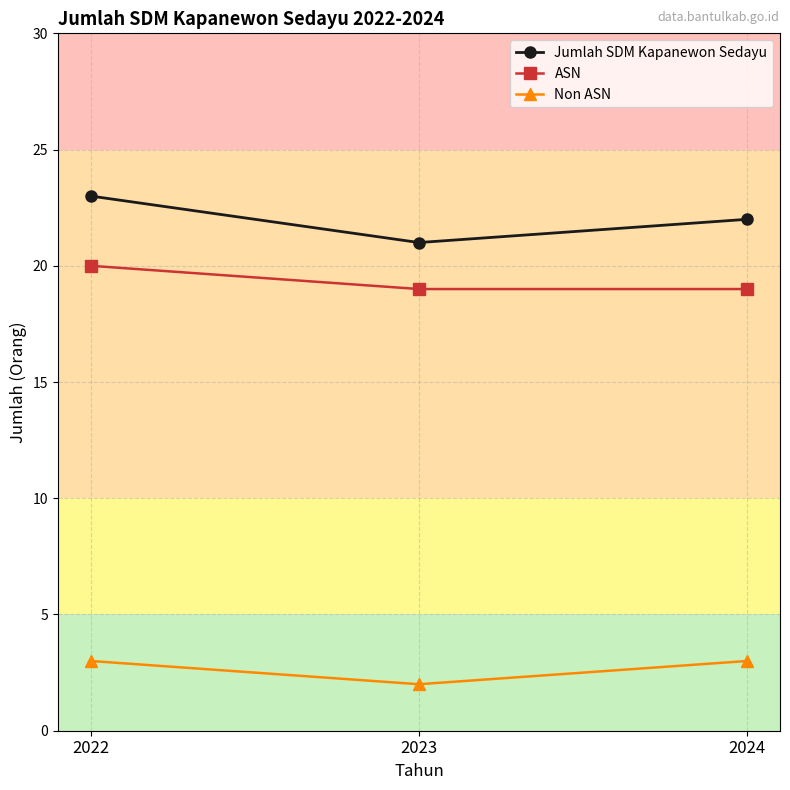

Rank the series at 2023 from lowest to highest value.

Non ASN, ASN, Jumlah SDM Kapanewon Sedayu